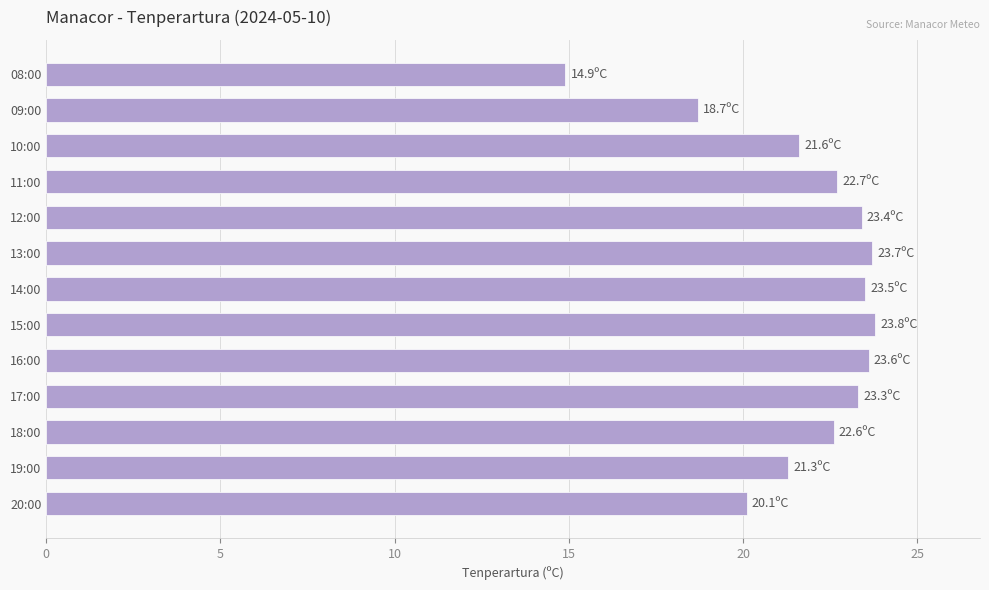

The value at 17:00 is 41.8. True or false?

False